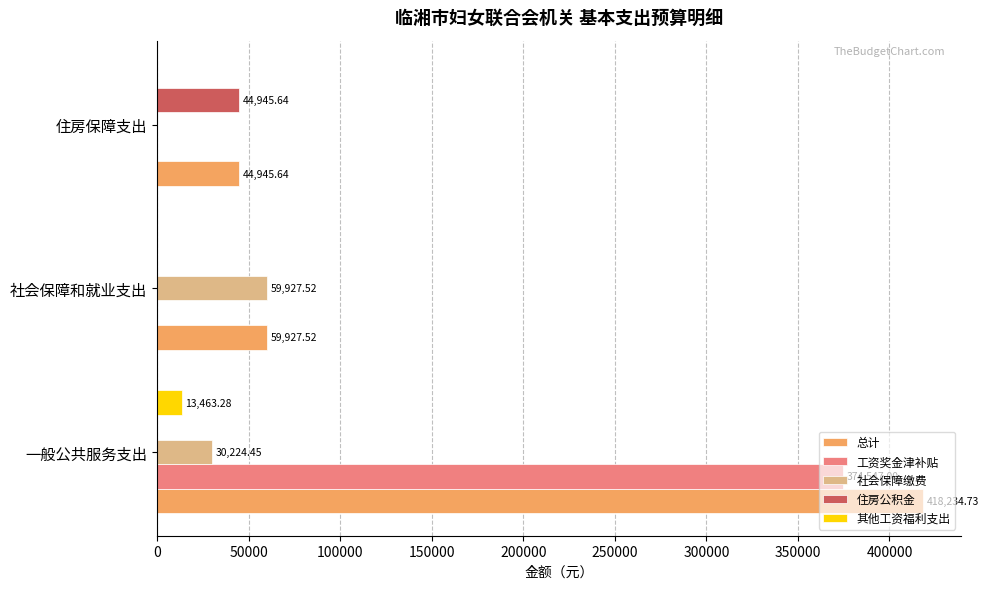

What is the sum of the 工资奖金津补贴 values at 一般公共服务支出 and 社会保障和就业支出?

374547.0